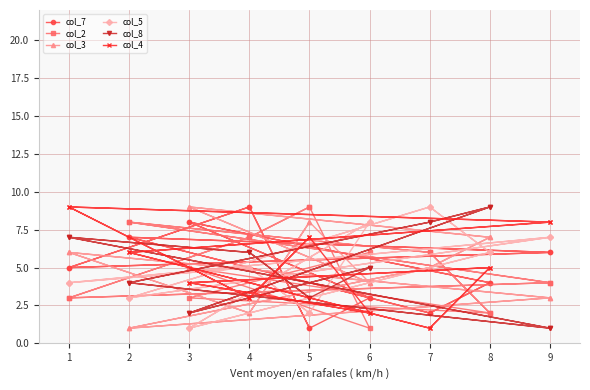

The value of col_4 at 1 is 15. True or false?

False